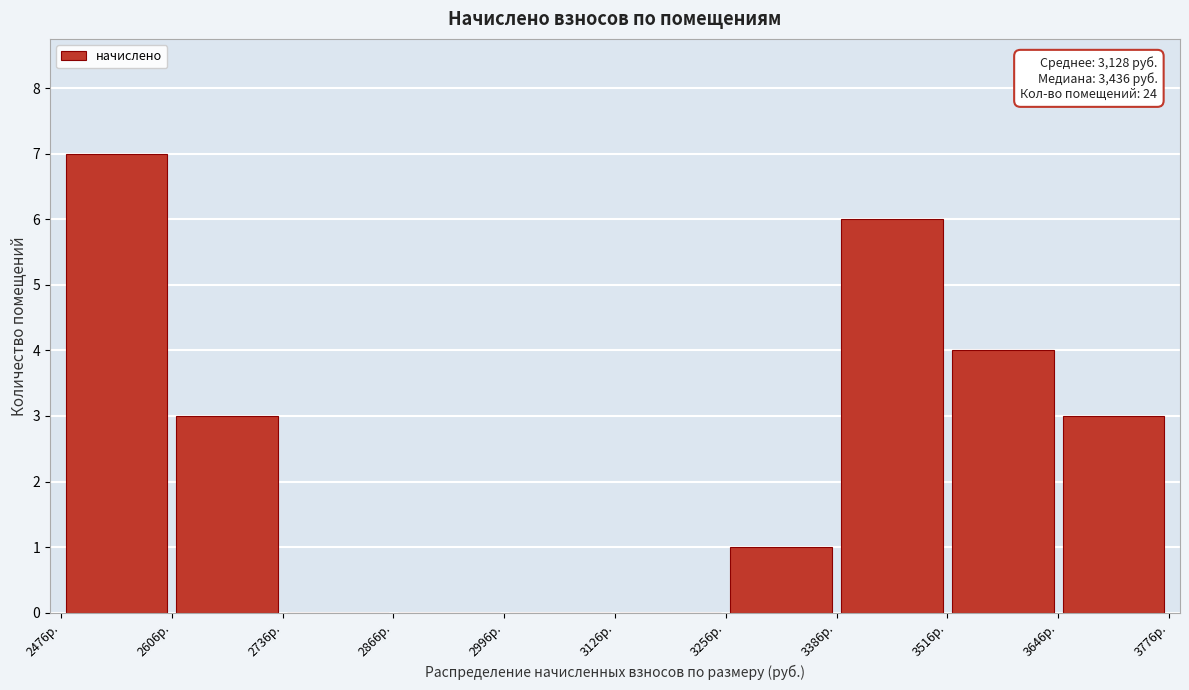

Over which range of the x-axis is the bar tallest?

2480 to 2600